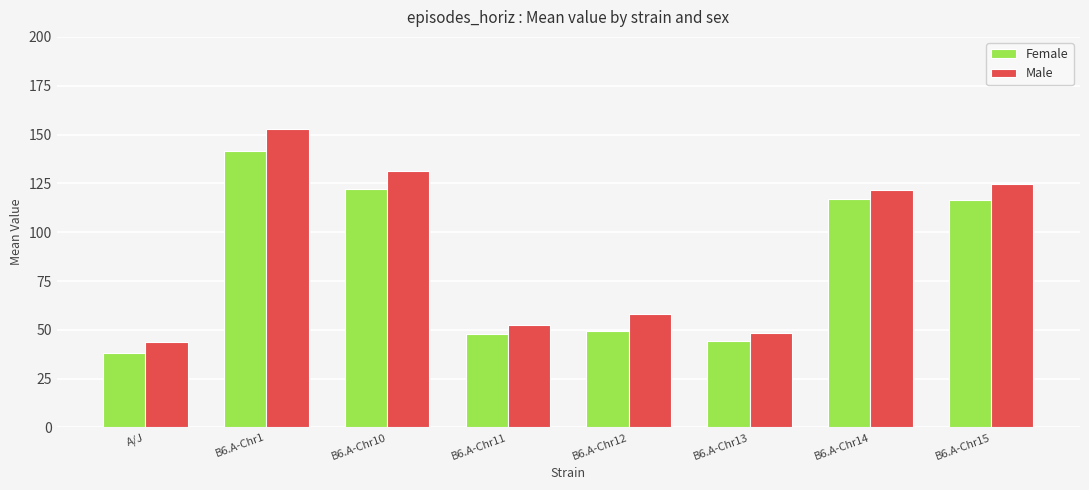

List the series in order of their peak value, highest first.

Male, Female